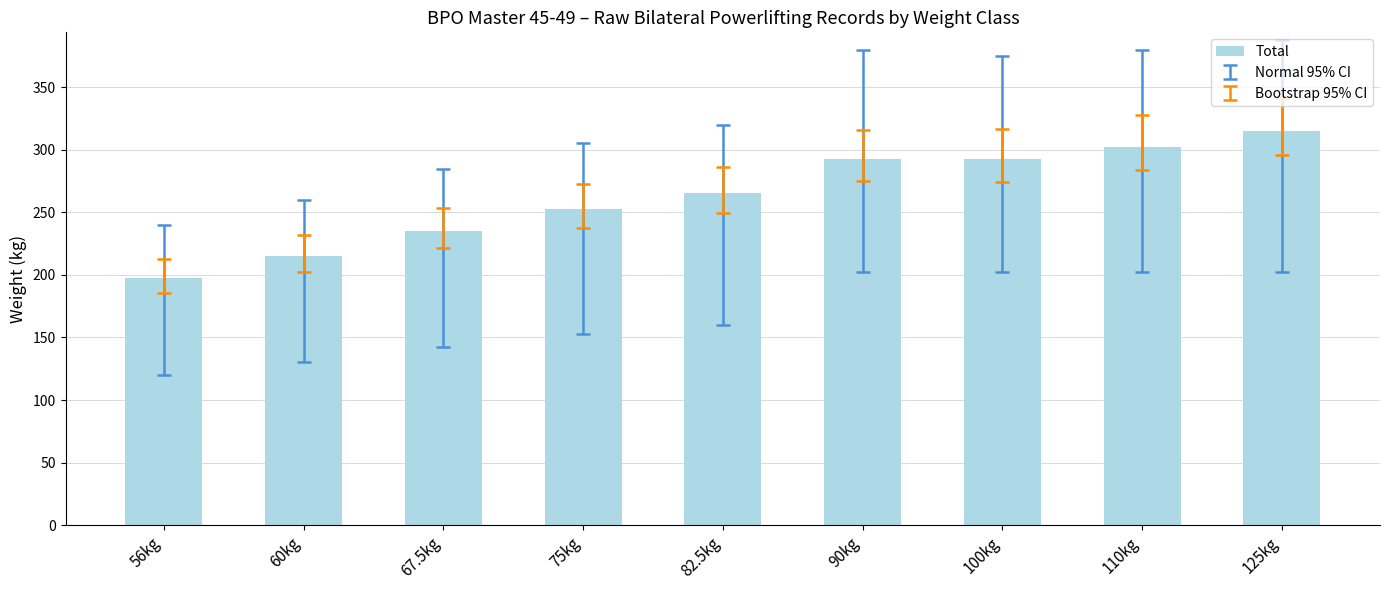

How many data points does each series have?

9